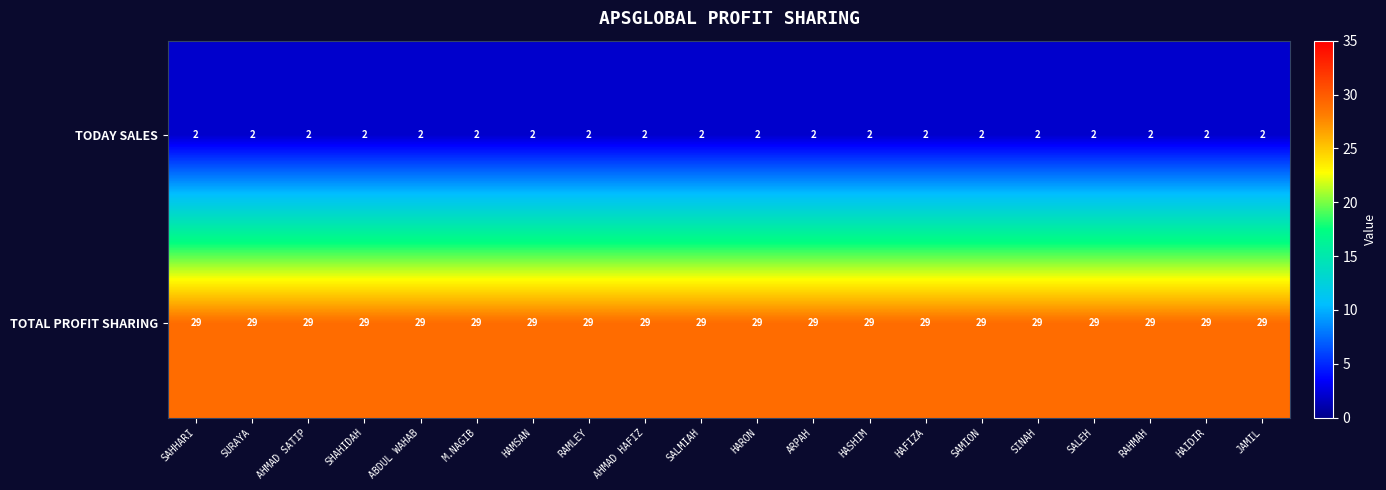

List the series in order of their peak value, lowest first.

TODAY SALES, TOTAL PROFIT SHARING